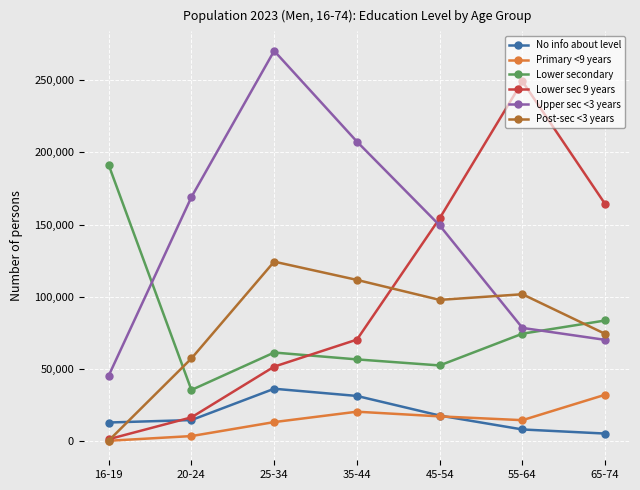

True or false: Upper sec <3 years and No info about level intersect in this chart.

False